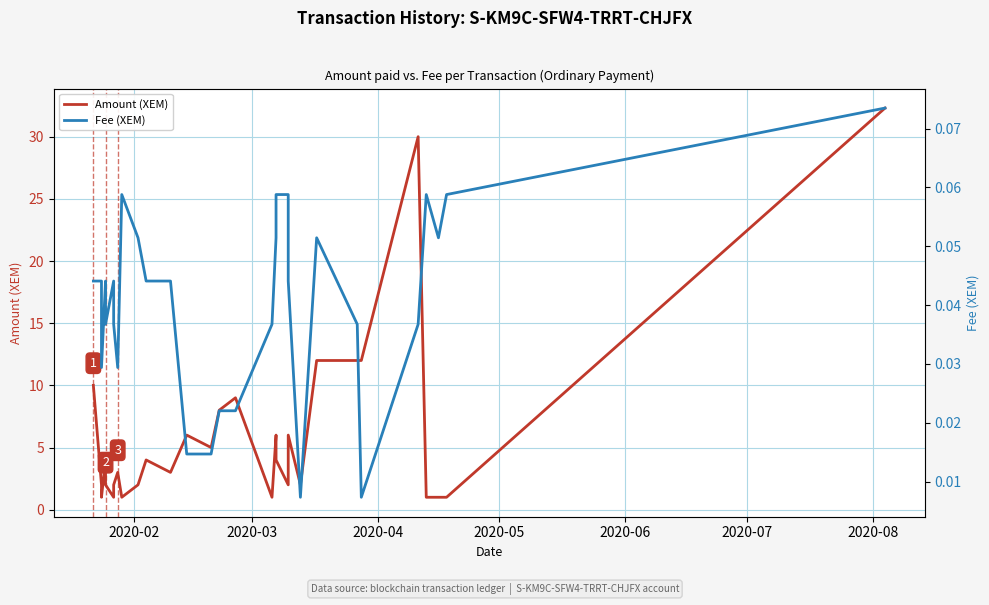

True or false: Fee (XEM) and Amount (XEM) cross at least once.

False